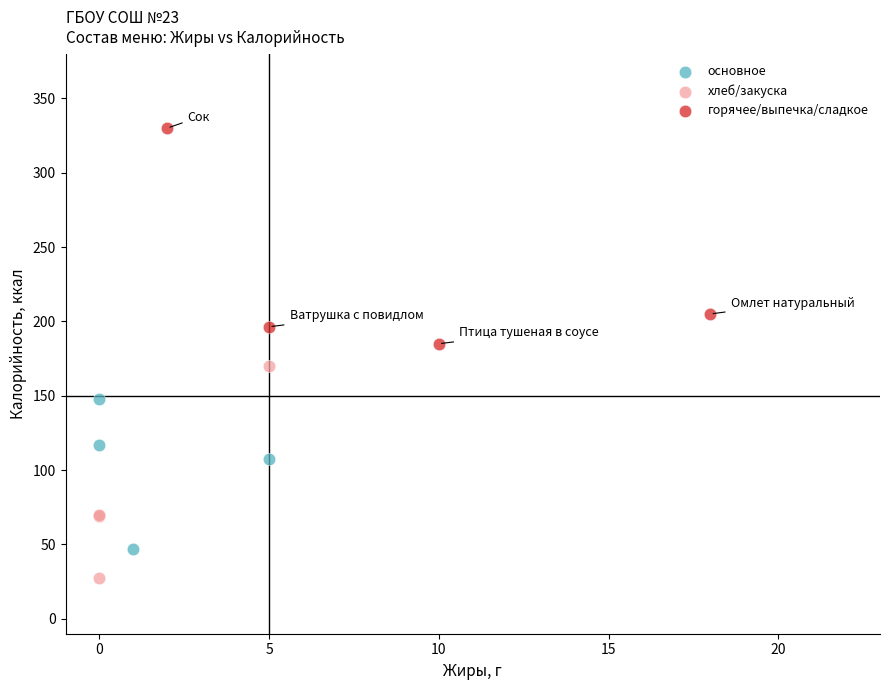

Which series reaches the minimum Y coordinate?

хлеб/закуска